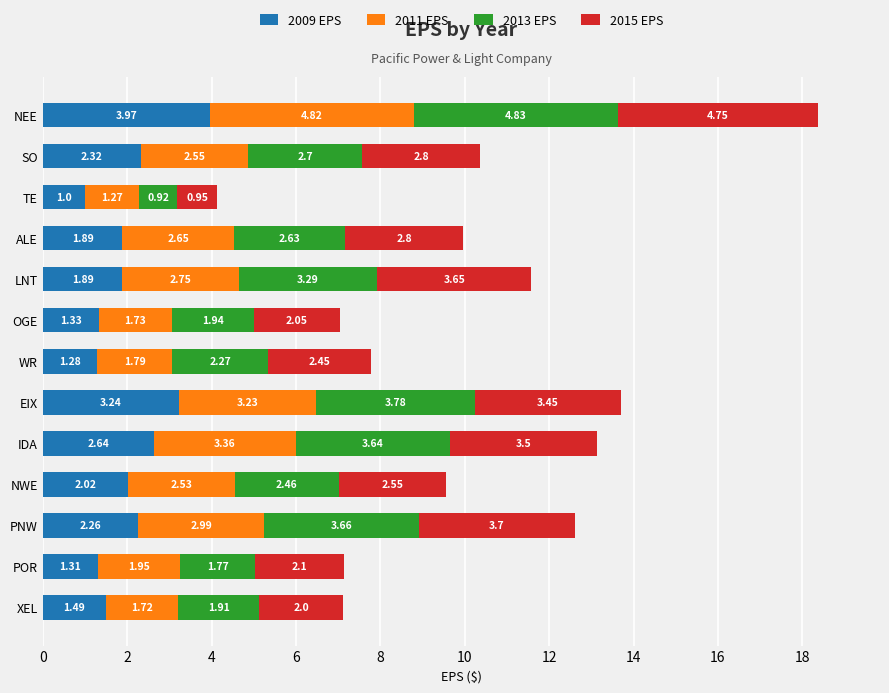

At which category is the sum across all series the highest?

NEE